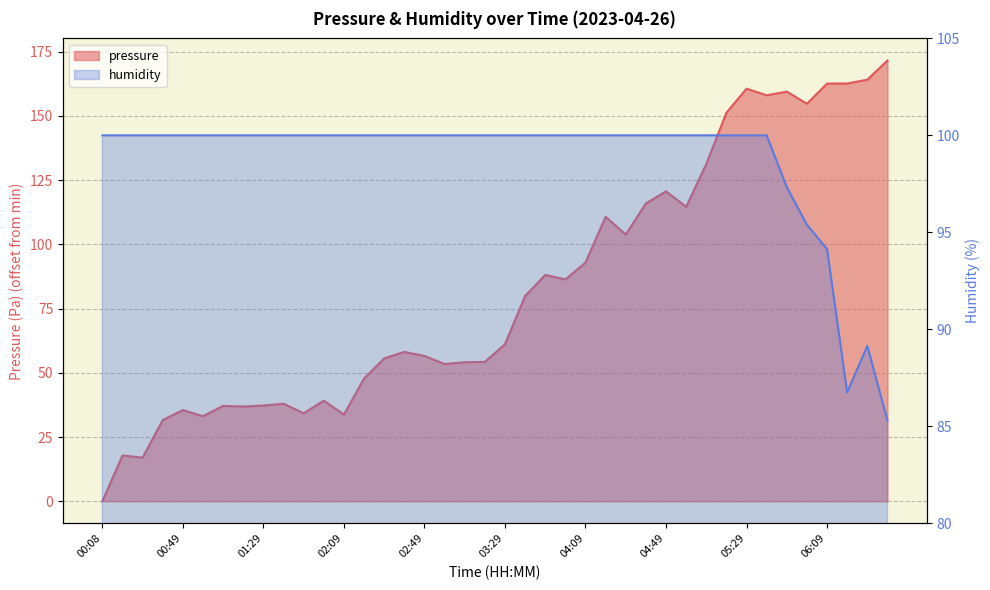

At which category does pressure reach its first local peak?

00:19